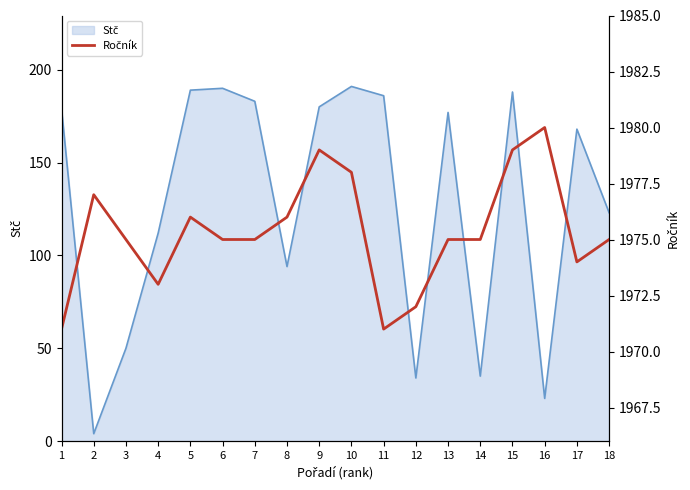

Where does the data first go above 1975?

2